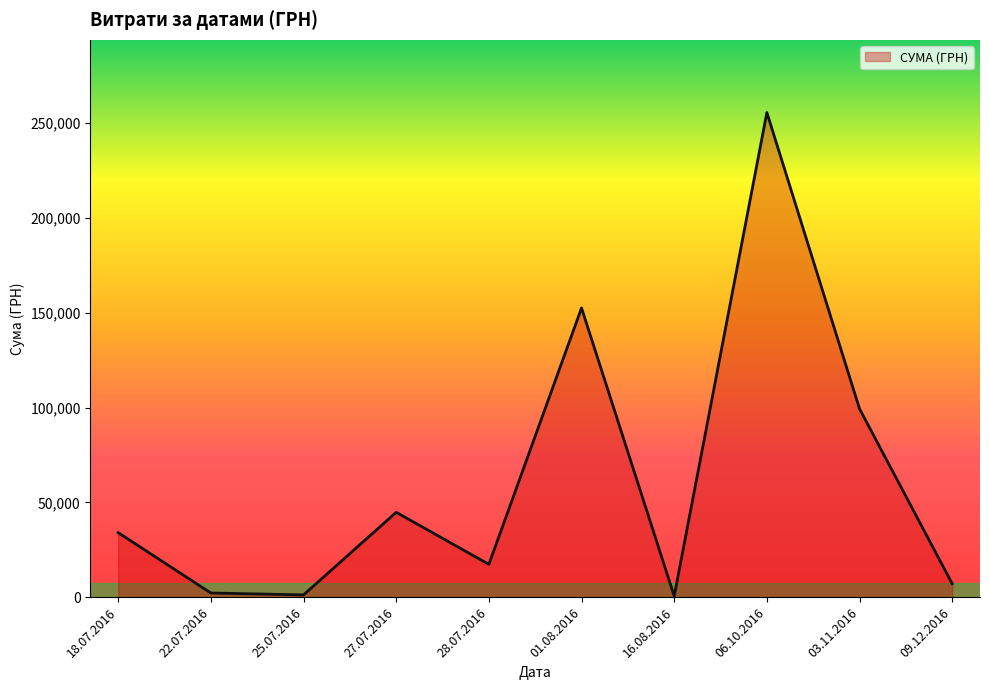

The chart shows a value of 600.0 at 16.08.2016. True or false?

True